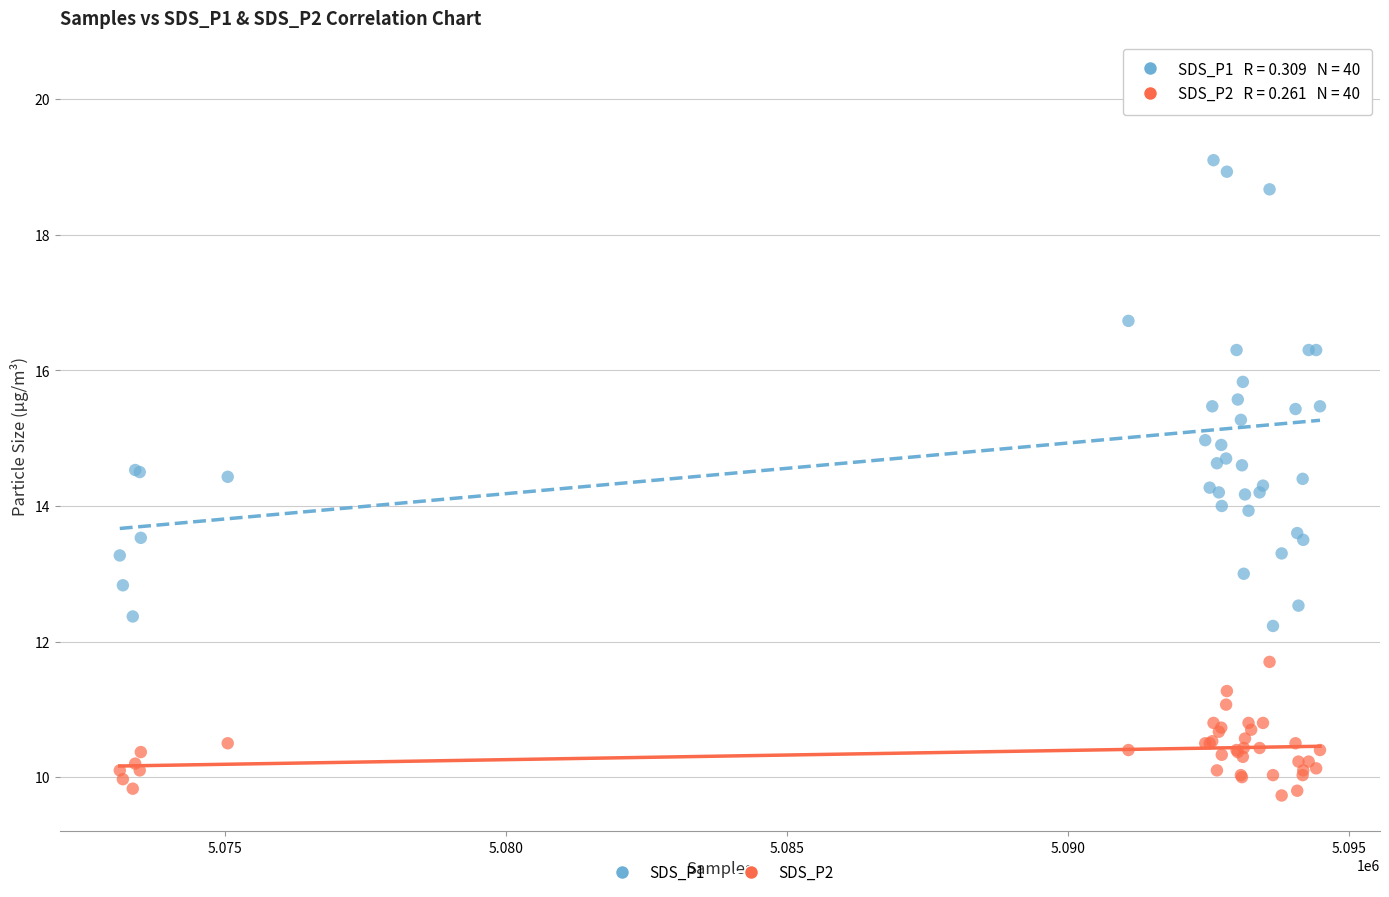

What are all the series names shown in the legend?

SDS_P1, SDS_P2